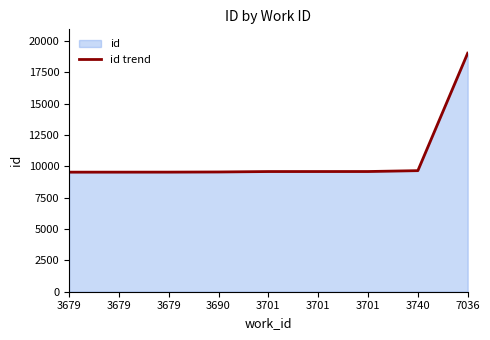

At which label is the value closest to 14286?

3740